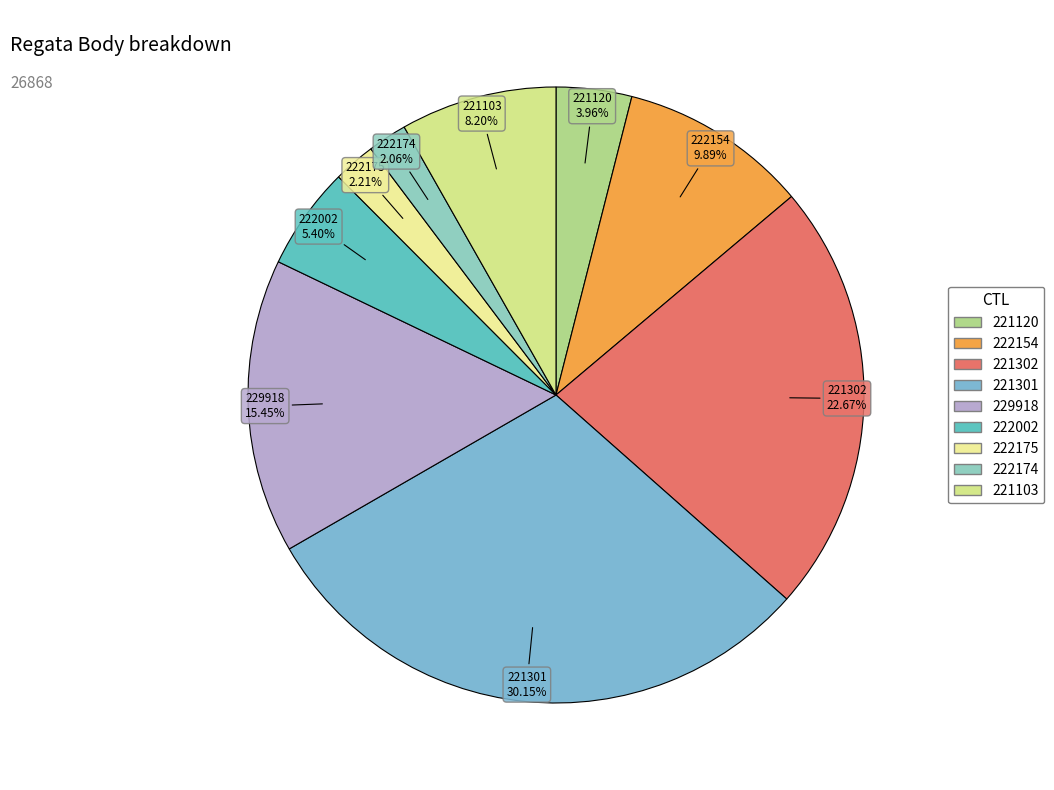

To the nearest percent, what percentage of the pie is 222002?

5%